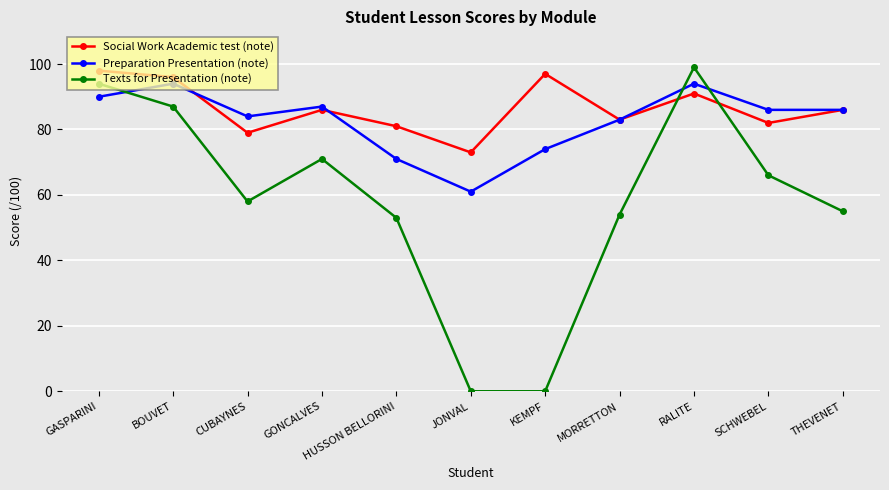

What is the value of the Texts for Presentation (note) point at the 11th from the left?

55